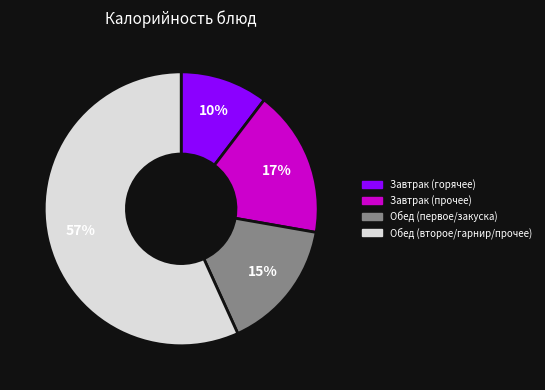

Is there any slice that represents more than half of the pie?

Yes